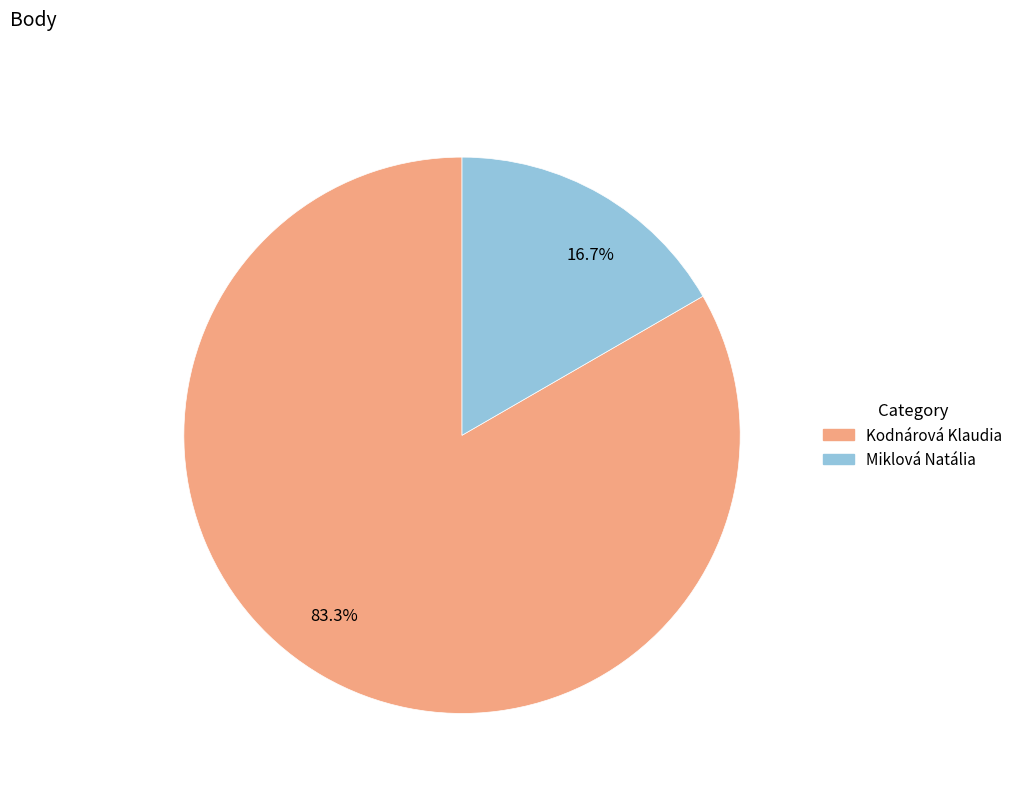

Approximately how many times larger is the value at 83.3% compared to 16.7%?

5.0